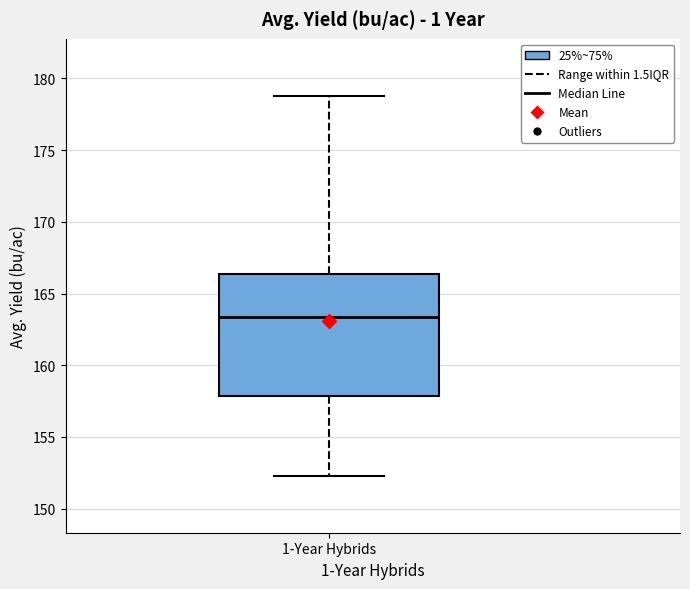

Transcribe this box plot: give where the median line is, the range the box spans, and where the two whiskers end, as read against the y-axis. The values are not printed on the chart, so give them approximately, as read against the axis.

median 163.5, box 158.0 to 166.5, whiskers 152.5 to 179.0